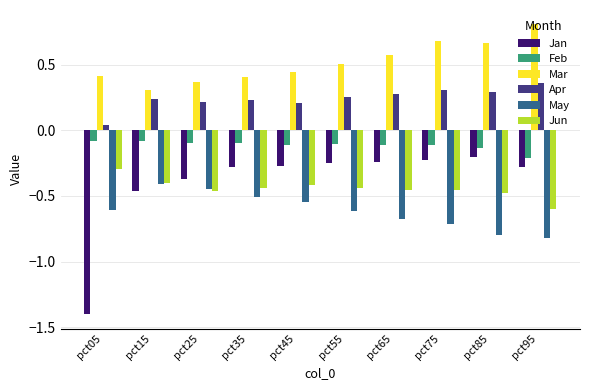

At pct45, list the series in order from largest to smallest.

Mar, Apr, Feb, Jan, Jun, May